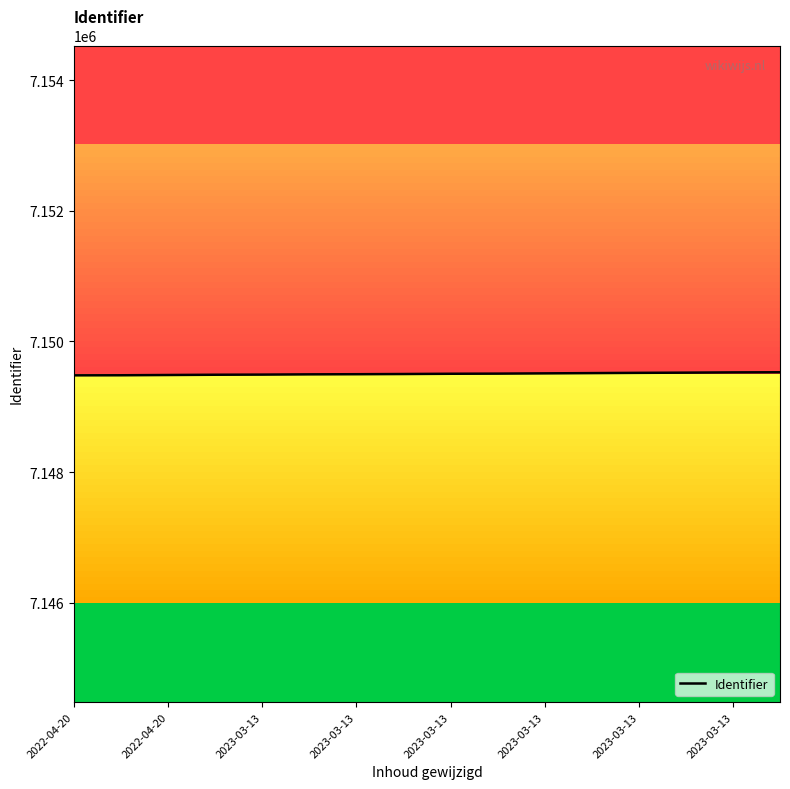

What is the maximum value shown in the chart?

7149528